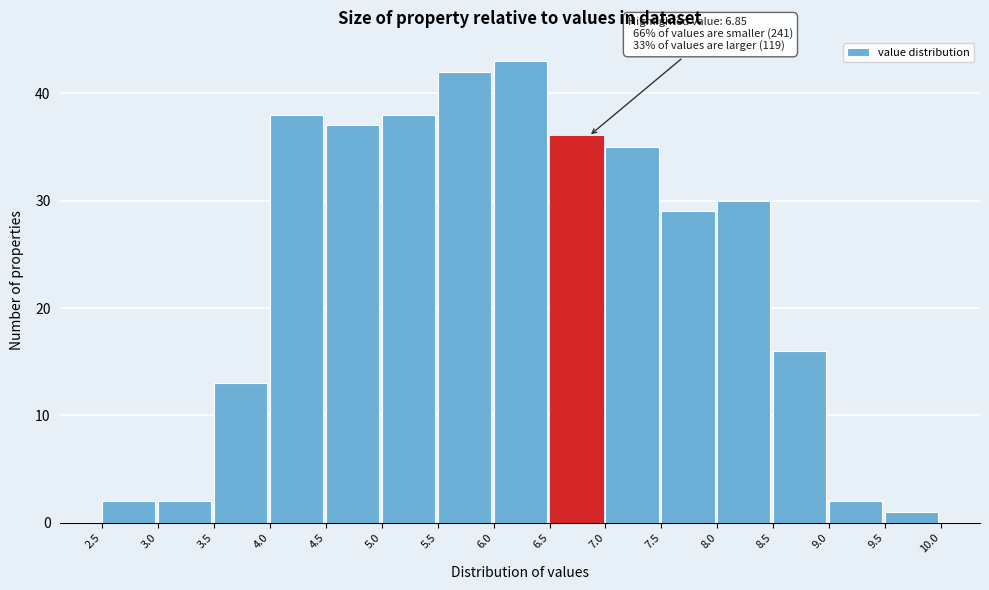

Which range on the x-axis has the tallest bar?

6.0 to 6.5